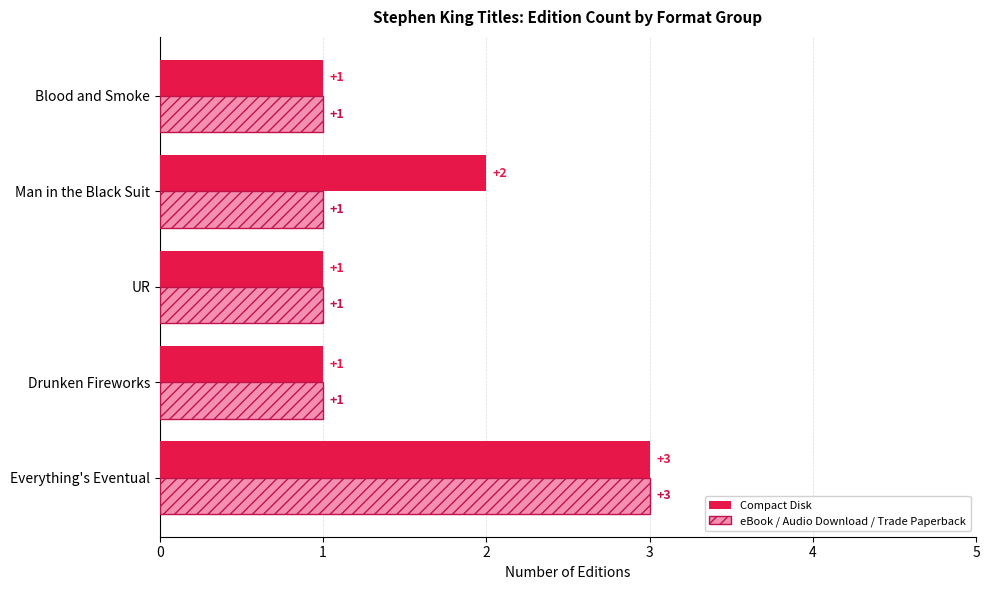

The Compact Disk series shows 2 at Drunken Fireworks. True or false?

False